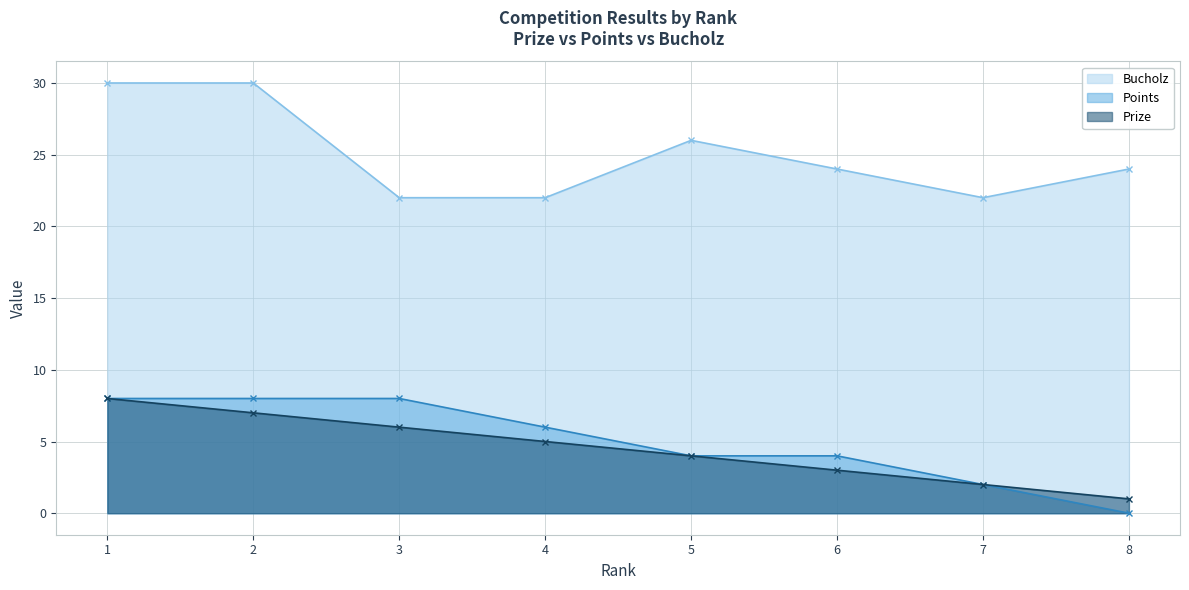

What is the average value of the Points series?

5